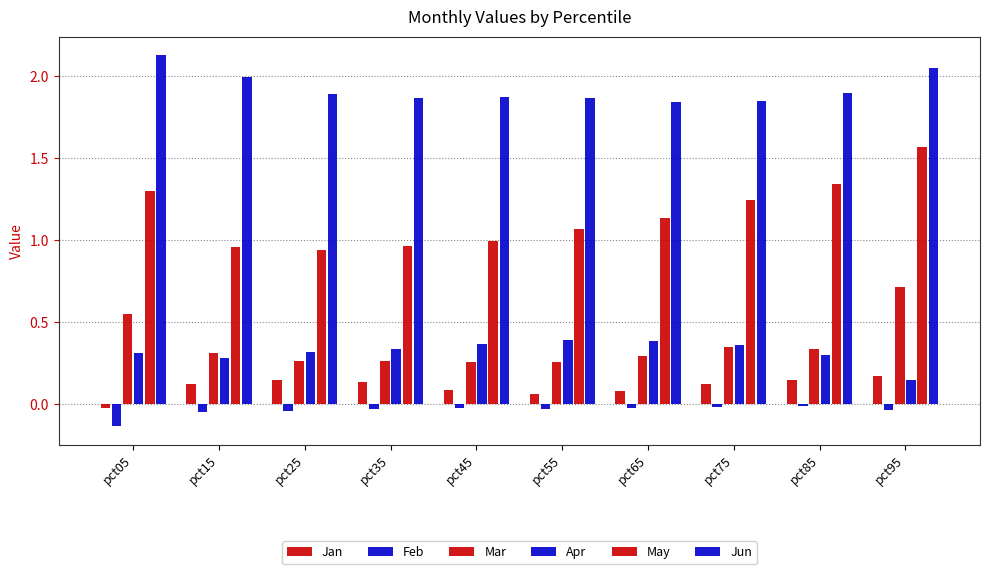

Reading left to right, extract all data points from this chart.

Jan: pct05=-0.0	pct15=0.1	pct25=0.1	pct35=0.1	pct45=0.1	pct55=0.1	pct65=0.1	pct75=0.1	pct85=0.2	pct95=0.2
Feb: pct05=-0.1	pct15=-0.0	pct25=-0.0	pct35=-0.0	pct45=-0.0	pct55=-0.0	pct65=-0.0	pct75=-0.0	pct85=-0.0	pct95=-0.0
Mar: pct05=0.6	pct15=0.3	pct25=0.3	pct35=0.3	pct45=0.3	pct55=0.3	pct65=0.3	pct75=0.4	pct85=0.3	pct95=0.7
Apr: pct05=0.3	pct15=0.3	pct25=0.3	pct35=0.3	pct45=0.4	pct55=0.4	pct65=0.4	pct75=0.4	pct85=0.3	pct95=0.1
May: pct05=1.3	pct15=1.0	pct25=0.9	pct35=1.0	pct45=1.0	pct55=1.1	pct65=1.1	pct75=1.2	pct85=1.3	pct95=1.6
Jun: pct05=2.1	pct15=2.0	pct25=1.9	pct35=1.9	pct45=1.9	pct55=1.9	pct65=1.8	pct75=1.8	pct85=1.9	pct95=2.1